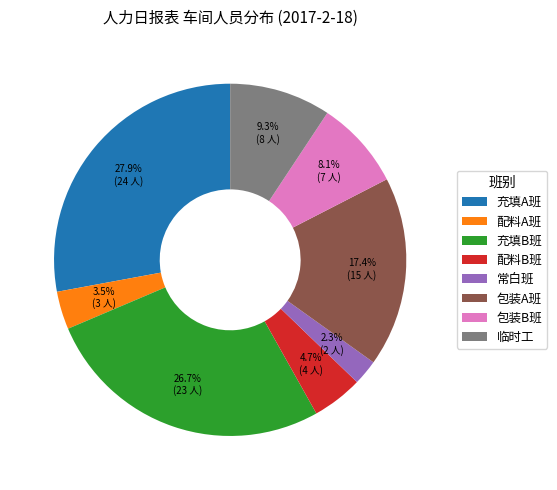

What is the smallest slice in the pie chart?

常白班